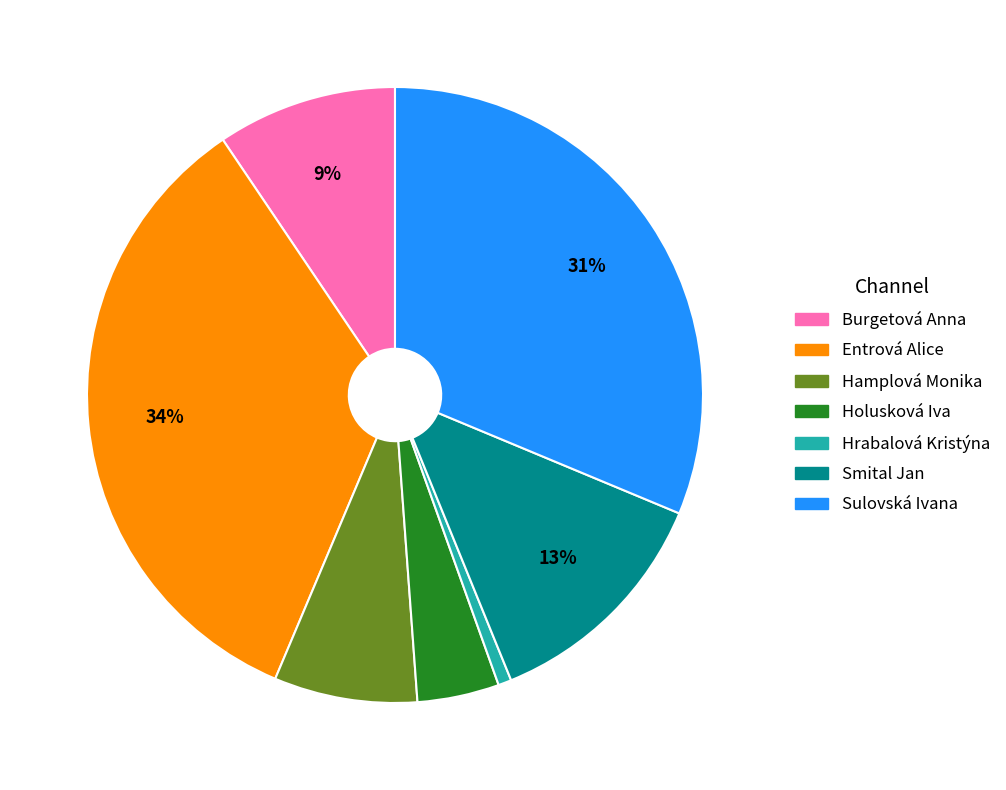

To the nearest percent, what is the average slice percentage?

14%